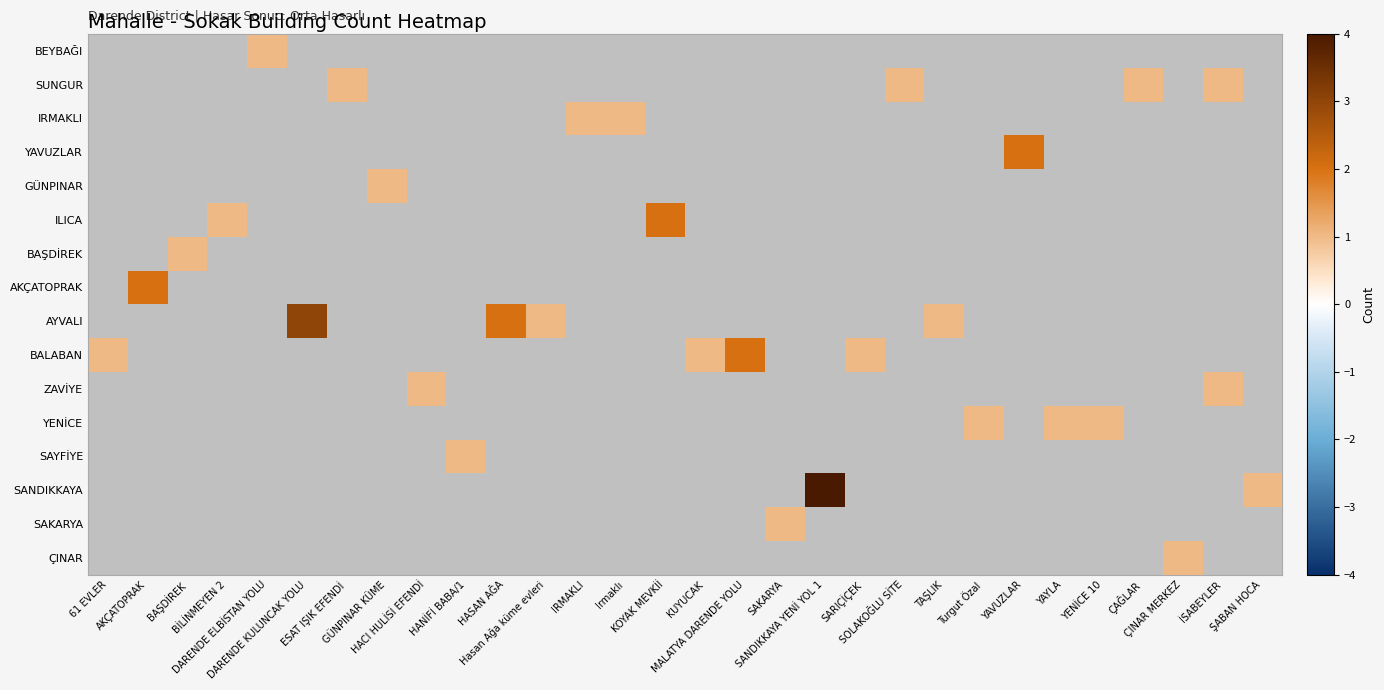

Is the value of ILICA at GÜNPINAR KÜME greater than the value of SUNGUR at BAŞDİREK?

No